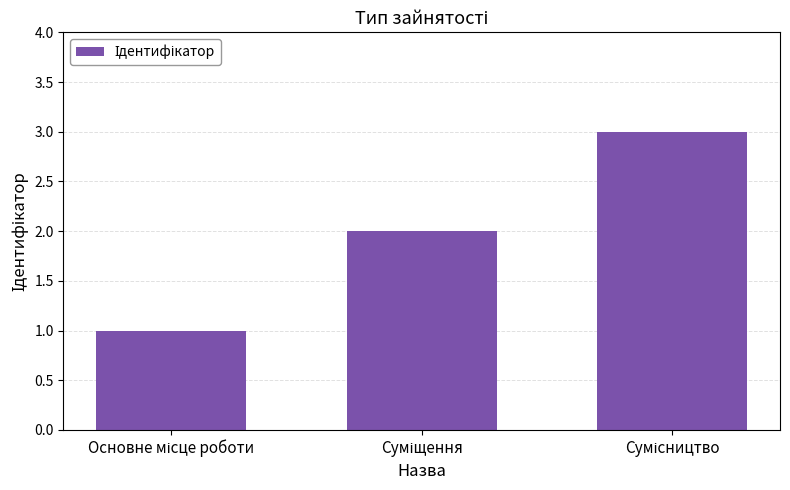

Reading left to right, list all the values displayed in this chart.

1	2	3